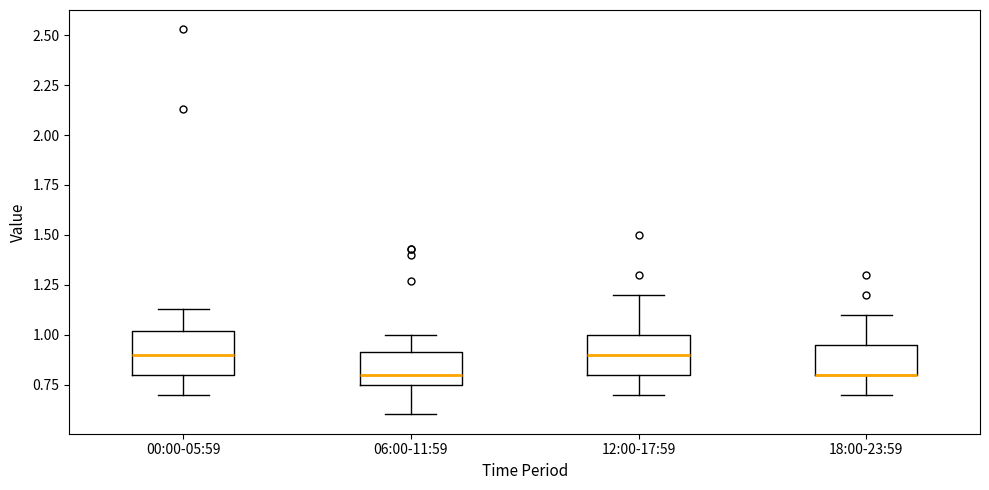

Reading left to right, transcribe this box plot: for each box, give where its median line is, the range the box spans, and where its two whiskers end, as read against the y-axis. The values are not printed on the chart, so give them approximately, as read against the axis.

00:00-05:59: median 0.90, box 0.80 to 1.00, whiskers 0.70 to 1.15
06:00-11:59: median 0.80, box 0.75 to 0.90, whiskers 0.60 to 1.00
12:00-17:59: median 0.90, box 0.80 to 1.00, whiskers 0.70 to 1.20
18:00-23:59: median 0.80 (drawn on the box's lower edge), box 0.80 to 0.95, whiskers 0.70 to 1.10